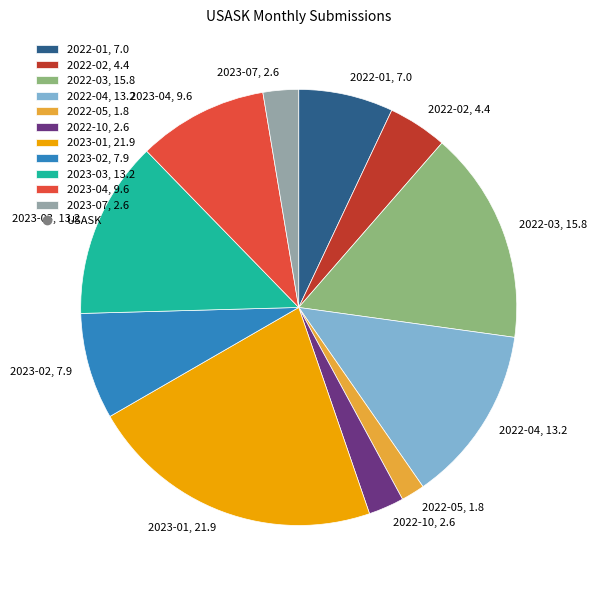

Does 2023-03 represent more than half of the total?

No